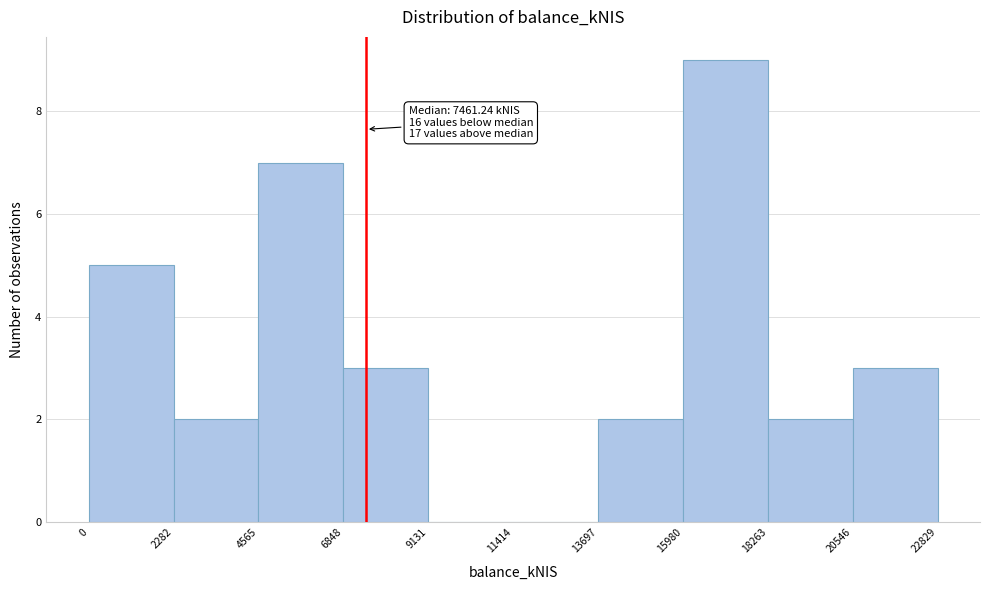

Which range on the x-axis has the tallest bar?

15980 to 18263